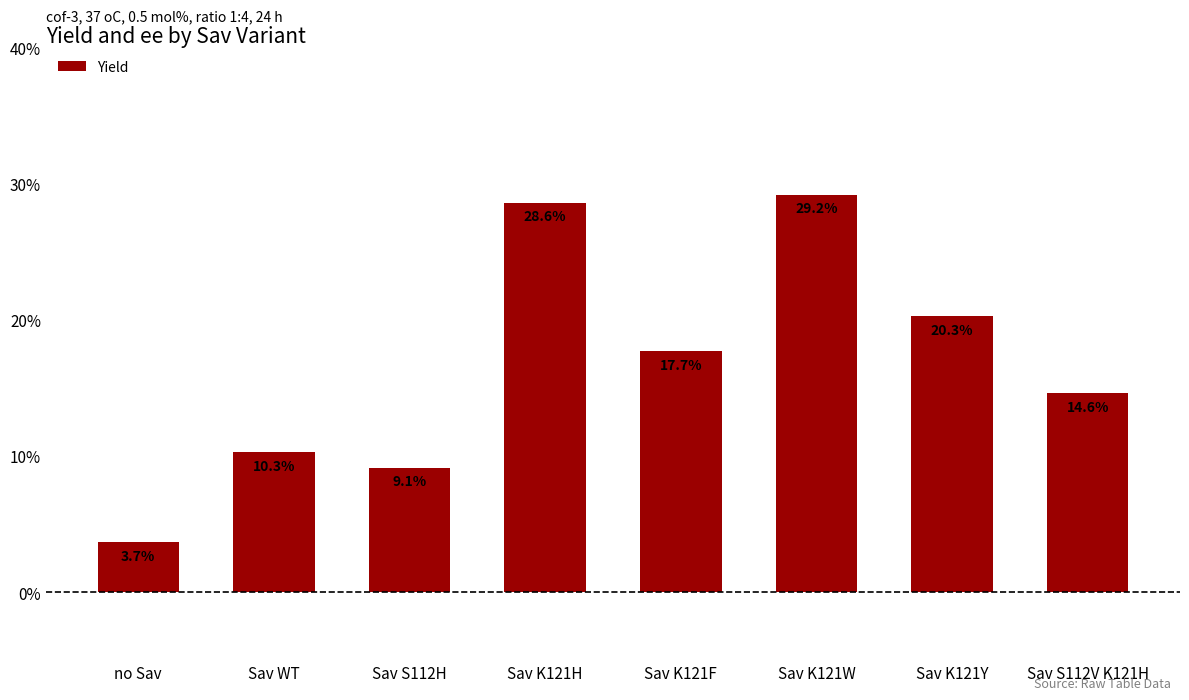

What is the average value?

16.7